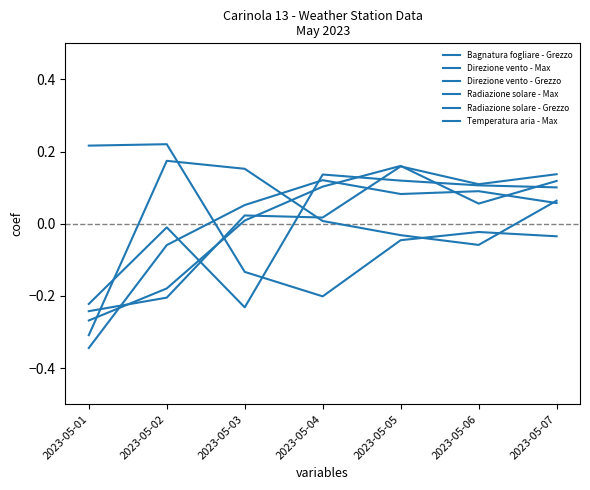

Count the number of data series in this chart.

6